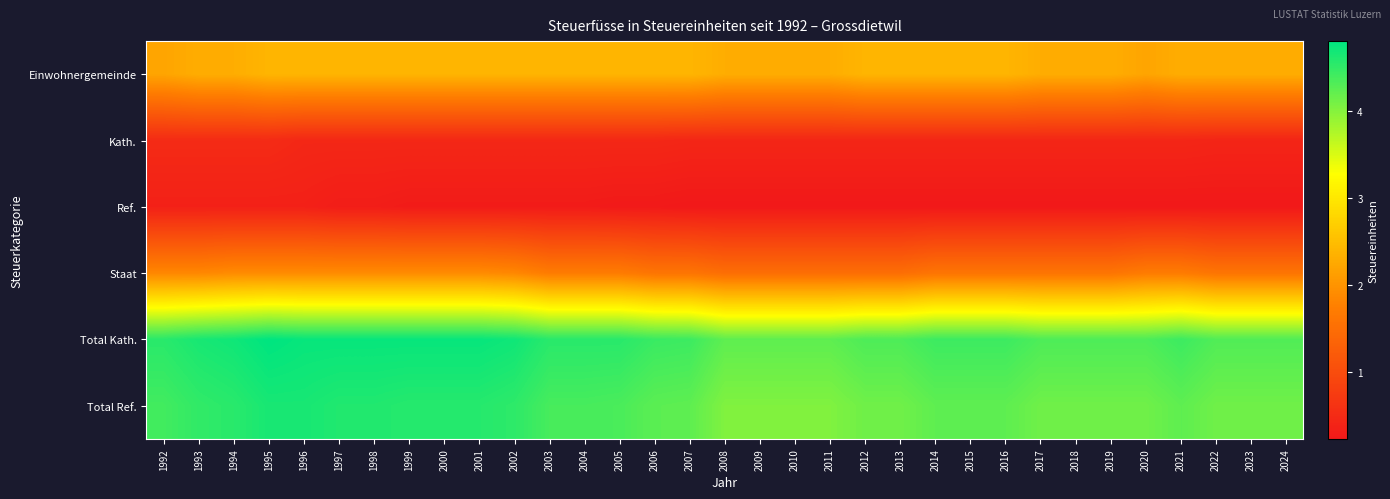

Reading left to right, transcribe all the data shown in this chart.

Einwohnergemeinde: 1992=2.2	1993=2.3	1994=2.3	1995=2.4	1996=2.4	1997=2.4	1998=2.4	1999=2.4	2000=2.4	2001=2.4	2002=2.4	2003=2.4	2004=2.4	2005=2.4	2006=2.4	2007=2.4	2008=2.3	2009=2.3	2010=2.3	2011=2.3	2012=2.4	2013=2.4	2014=2.4	2015=2.4	2016=2.4	2017=2.3	2018=2.3	2019=2.3	2020=2.2	2021=2.3	2022=2.3	2023=2.3	2024=2.3
Kath.: 1992=0.5	1993=0.5	1994=0.5	1995=0.5	1996=0.5	1997=0.5	1998=0.5	1999=0.5	2000=0.5	2001=0.5	2002=0.5	2003=0.5	2004=0.5	2005=0.5	2006=0.5	2007=0.4	2008=0.4	2009=0.4	2010=0.4	2011=0.4	2012=0.4	2013=0.4	2014=0.4	2015=0.4	2016=0.4	2017=0.4	2018=0.4	2019=0.4	2020=0.4	2021=0.4	2022=0.4	2023=0.4	2024=0.4
Ref.: 1992=0.3	1993=0.3	1994=0.3	1995=0.3	1996=0.3	1997=0.3	1998=0.3	1999=0.3	2000=0.3	2001=0.3	2002=0.3	2003=0.3	2004=0.3	2005=0.2	2006=0.2	2007=0.2	2008=0.2	2009=0.2	2010=0.2	2011=0.2	2012=0.2	2013=0.2	2014=0.2	2015=0.2	2016=0.2	2017=0.2	2018=0.2	2019=0.2	2020=0.2	2021=0.2	2022=0.2	2023=0.2	2024=0.2
Staat: 1992=1.9	1993=1.9	1994=1.9	1995=1.9	1996=1.9	1997=1.9	1998=1.9	1999=1.9	2000=1.9	2001=1.9	2002=1.9	2003=1.7	2004=1.7	2005=1.7	2006=1.6	2007=1.6	2008=1.5	2009=1.5	2010=1.5	2011=1.5	2012=1.5	2013=1.5	2014=1.6	2015=1.6	2016=1.6	2017=1.6	2018=1.6	2019=1.6	2020=1.7	2021=1.7	2022=1.6	2023=1.6	2024=1.6
Total Kath.: 1992=4.5	1993=4.7	1994=4.7	1995=4.8	1996=4.8	1997=4.8	1998=4.8	1999=4.8	2000=4.8	2001=4.8	2002=4.7	2003=4.5	2004=4.5	2005=4.5	2006=4.5	2007=4.4	2008=4.2	2009=4.2	2010=4.2	2011=4.2	2012=4.3	2013=4.3	2014=4.4	2015=4.4	2016=4.4	2017=4.3	2018=4.3	2019=4.3	2020=4.3	2021=4.4	2022=4.3	2023=4.3	2024=4.3
Total Ref.: 1992=4.4	1993=4.5	1994=4.5	1995=4.7	1996=4.7	1997=4.6	1998=4.6	1999=4.6	2000=4.6	2001=4.6	2002=4.5	2003=4.4	2004=4.4	2005=4.3	2006=4.2	2007=4.2	2008=4.0	2009=4.0	2010=4.0	2011=4.0	2012=4.1	2013=4.1	2014=4.2	2015=4.2	2016=4.2	2017=4.1	2018=4.1	2019=4.1	2020=4.1	2021=4.2	2022=4.1	2023=4.1	2024=4.1